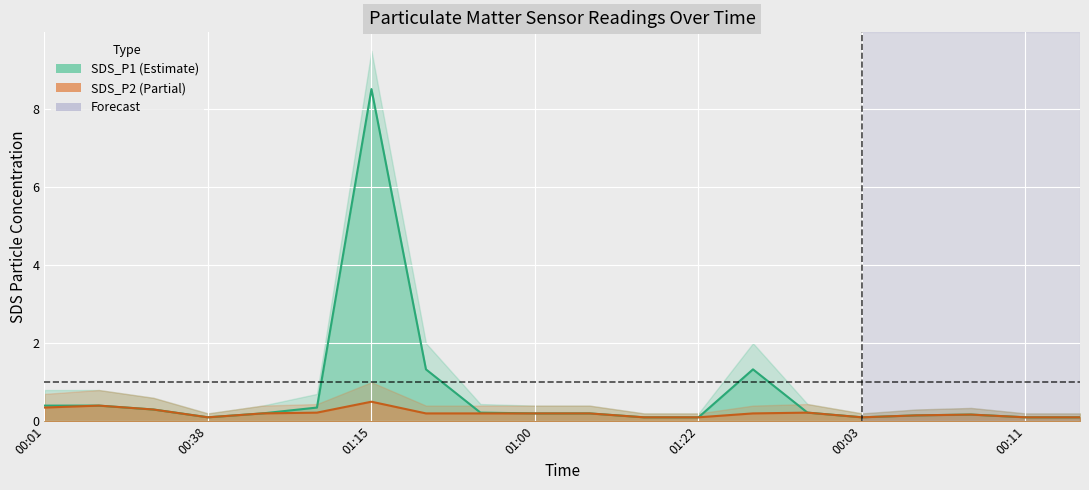

Between 01:22 and 13, which series saw the biggest shift?

SDS_P1